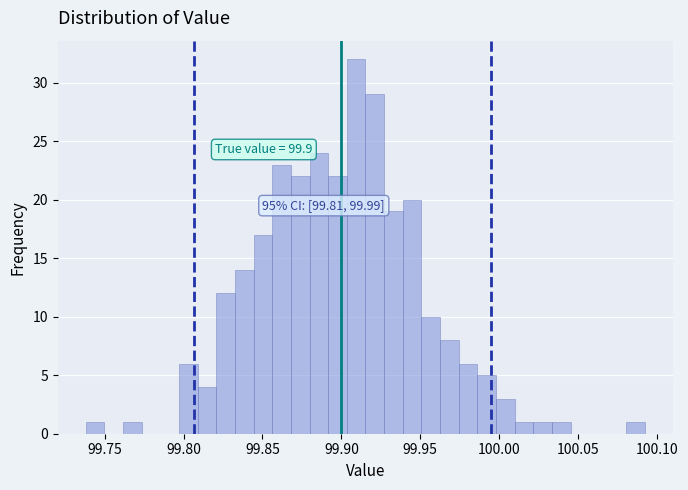

Around what value on the x-axis is the tallest bar? Give the approximate position of its centre, as read against the axis.

99.910